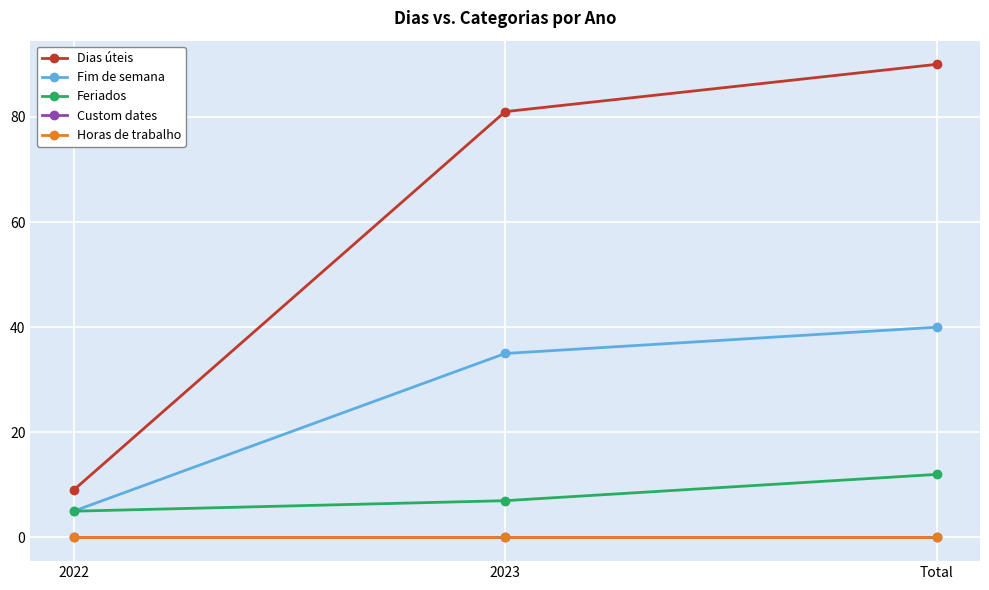

Does the chart have visible grid lines?

Yes